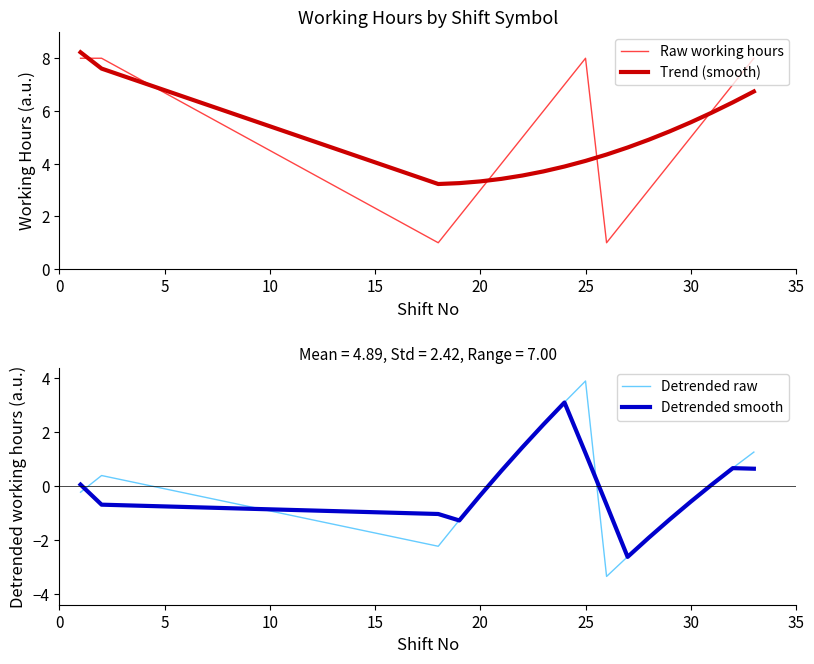

What is the minimum value for Detrended raw?

-3.3